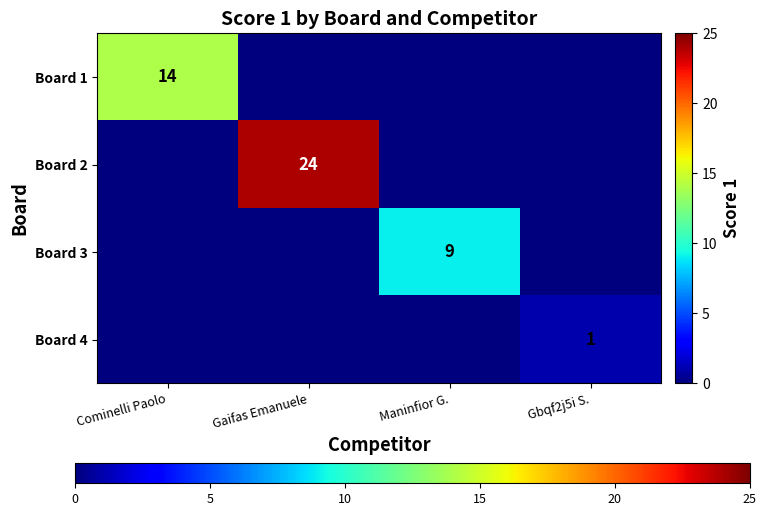

Is it true that Board 1 equals 3 at Cominelli Paolo?

False